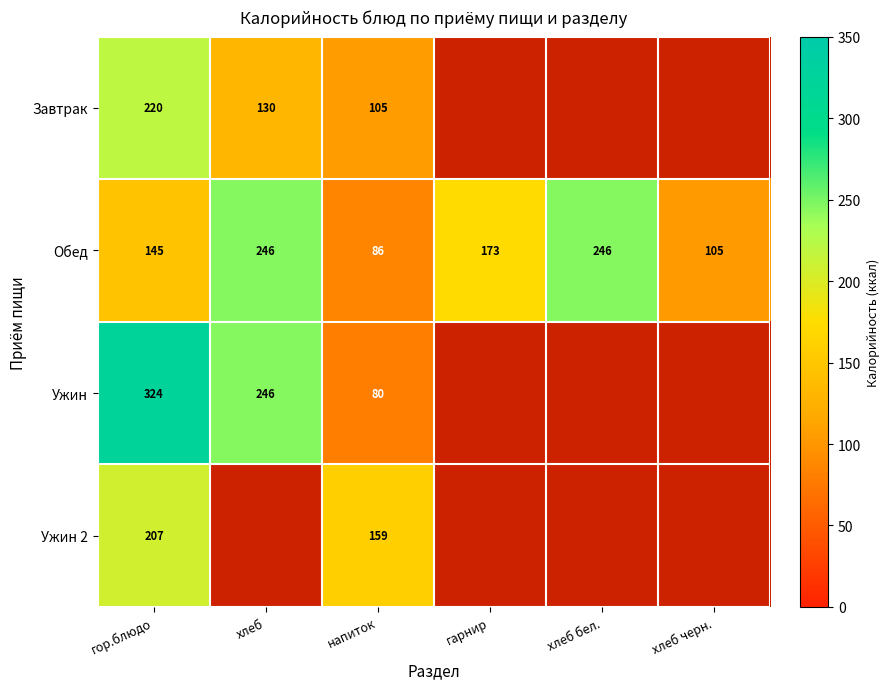

What is the difference between the Обед values at гор.блюдо and хлеб бел.?

101